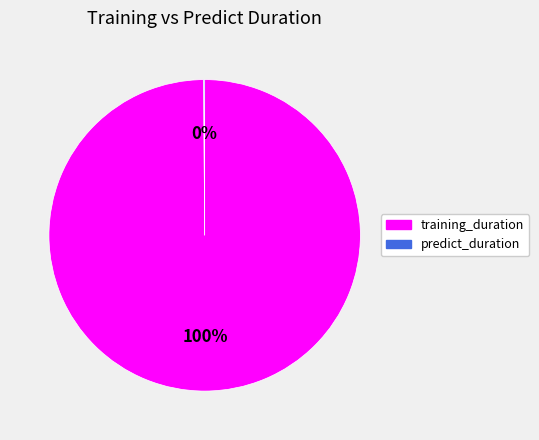

The training_duration slice represents 100% of the pie. True or false?

True